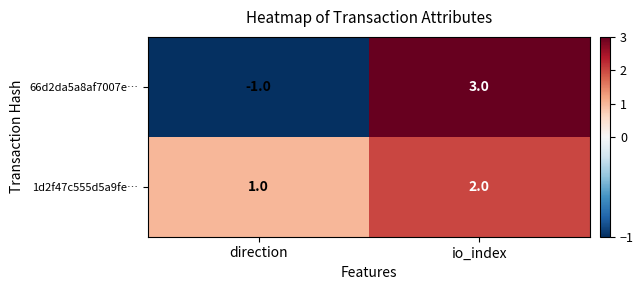

List the series in order of their peak value, highest first.

66d2da5a8af7007e…, 1d2f47c555d5a9fe…